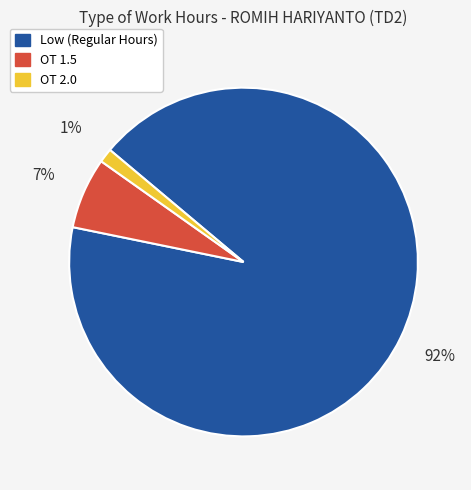

Count the number of slices in the pie.

3